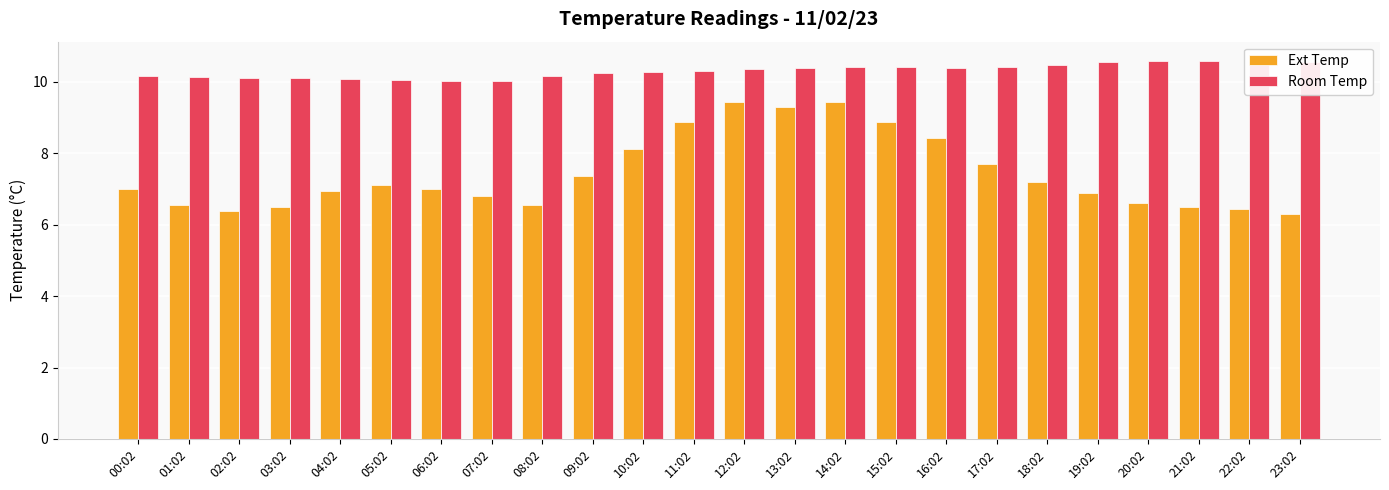

Count the number of data series in this chart.

2